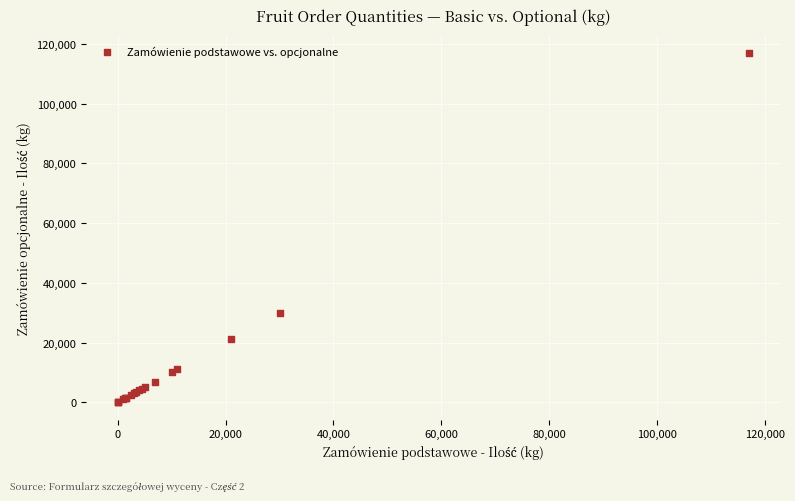

What Y value in the scatter plot is closest to 58525?

30000